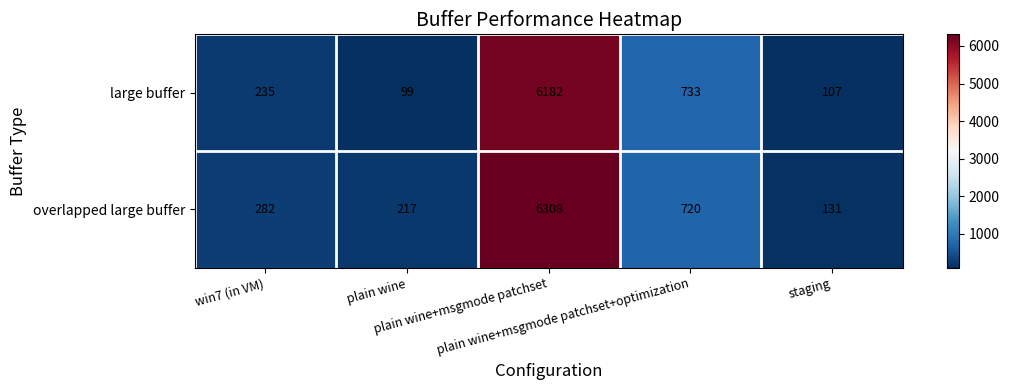

What is the difference between the second highest and minimum values in the overlapped large buffer series?

589